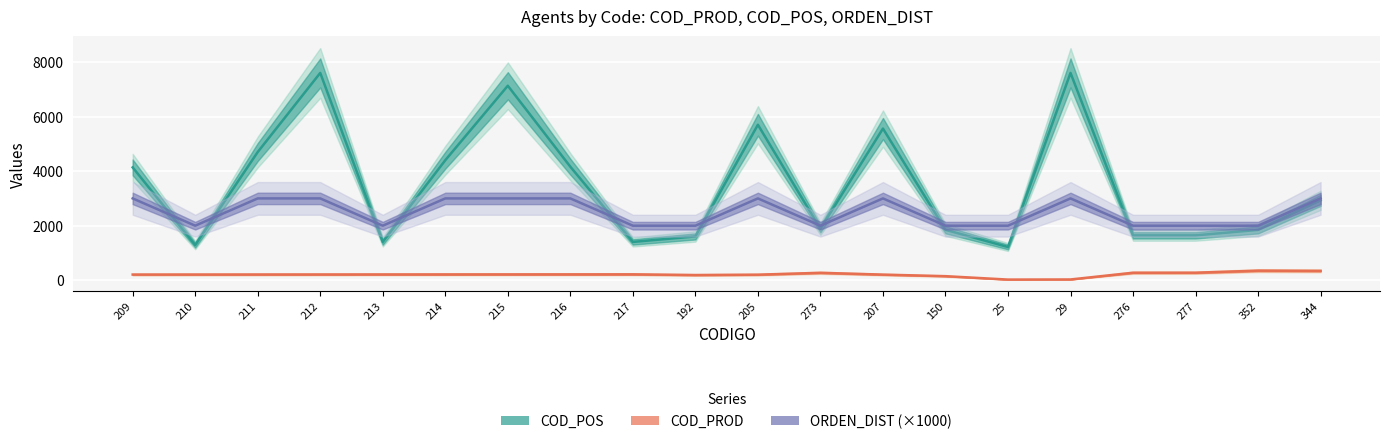

Reading left to right, list all the values displayed in this chart.

COD_POS: 209=4137	210=1290	211=4700	212=7600	213=1405	214=4400	215=7130	216=4162	217=1405	192=1607	205=5700	273=1888	207=5560	150=1849	25=1219	29=7600	276=1646	277=1646	352=1846	344=2930
COD_PROD: 209=209	210=210	211=211	212=212	213=213	214=214	215=215	216=216	217=217	192=192	205=205	273=273	207=207	150=150	25=25	29=29	276=276	277=277	352=352	344=344
ORDEN_DIST (×1000): 209=3000	210=2000	211=3000	212=3000	213=2000	214=3000	215=3000	216=3000	217=2000	192=2000	205=3000	273=2000	207=3000	150=2000	25=2000	29=3000	276=2000	277=2000	352=2000	344=3000